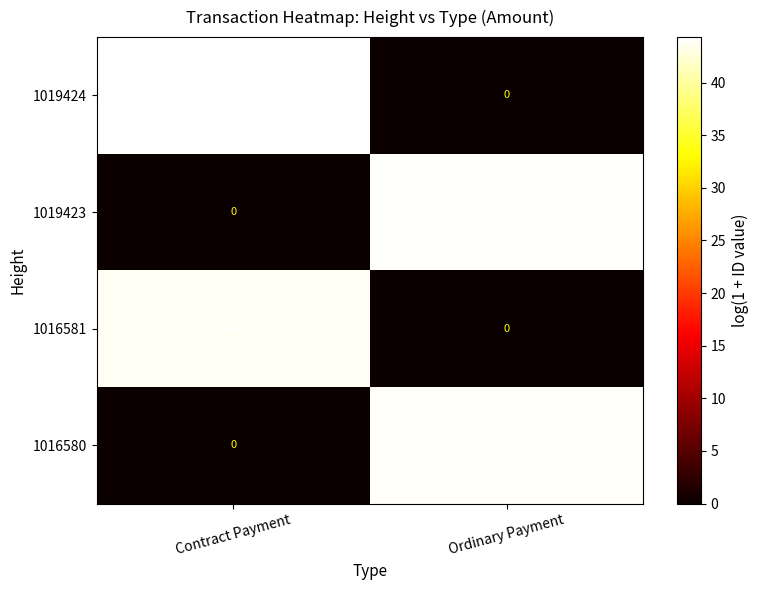

Where is 1016581 nearest to the value 5200000000000000000?

Contract Payment